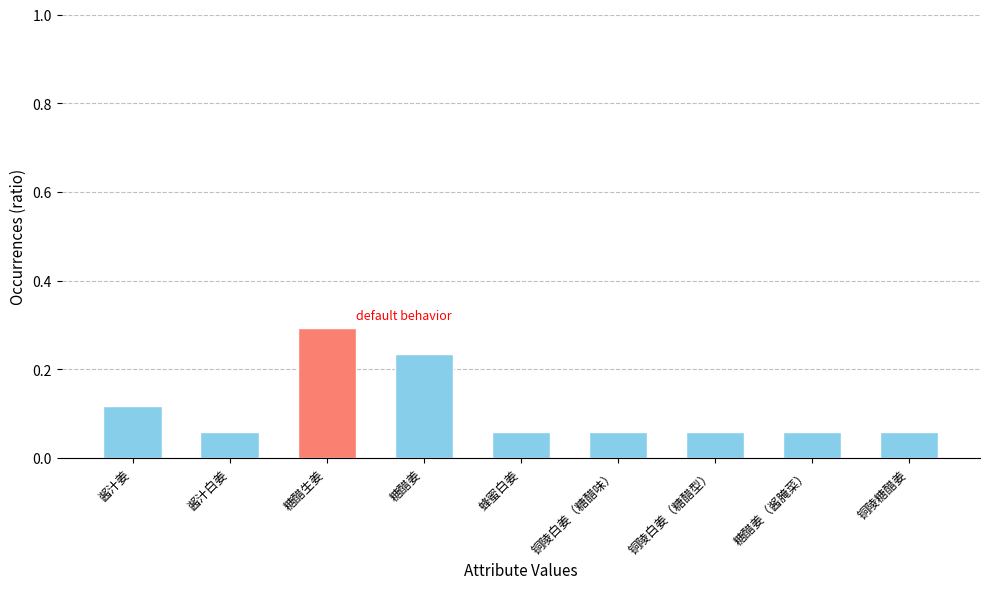

Count the number of data series in this chart.

1